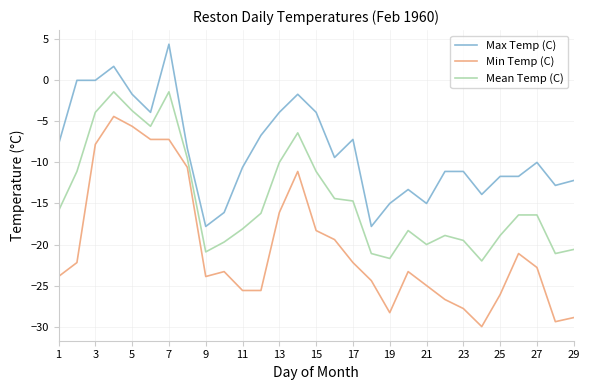

List the series in order of their peak value, highest first.

Max Temp (C), Mean Temp (C), Min Temp (C)